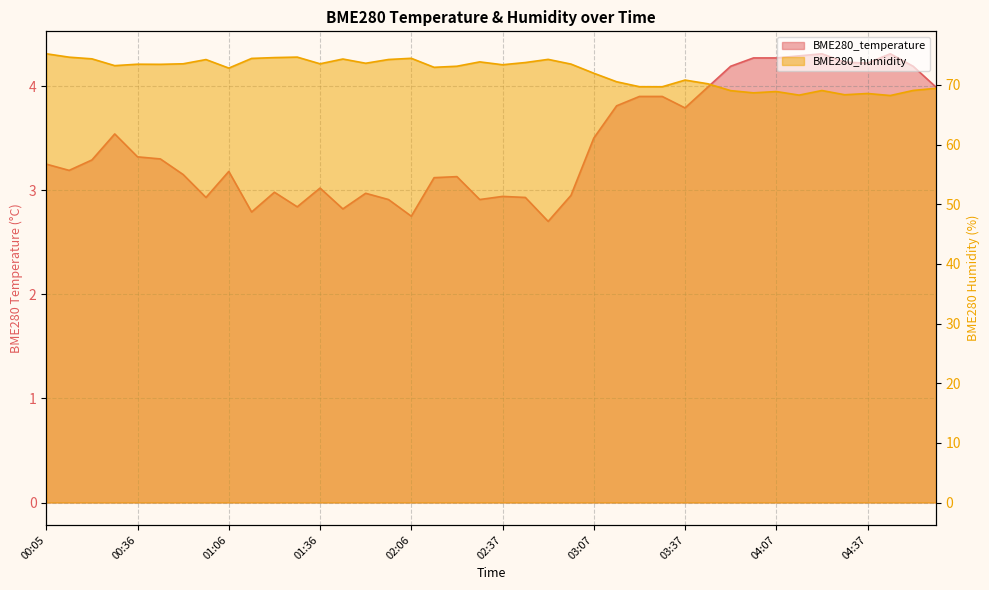

Is it true that BME280_humidity equals 17.4 at 01:13?

False